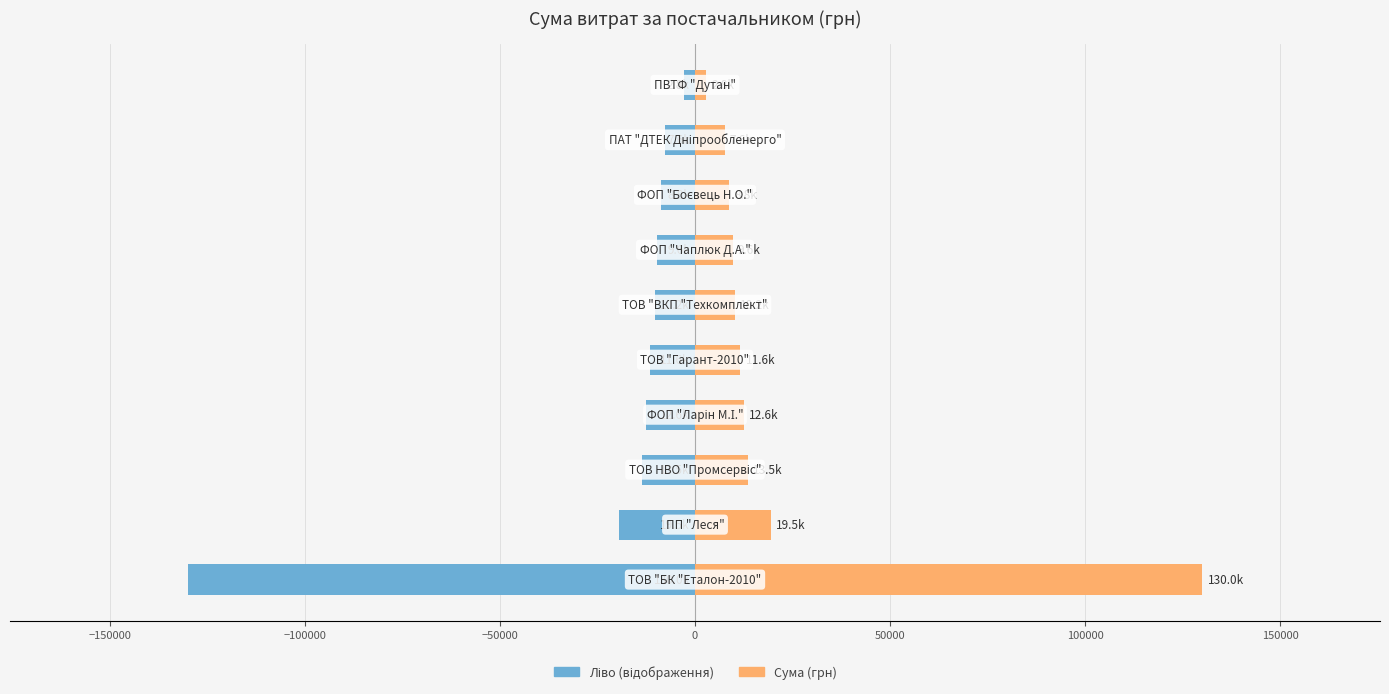

True or false: Сума (грн) has a value of -8706.7 at −50000.

False